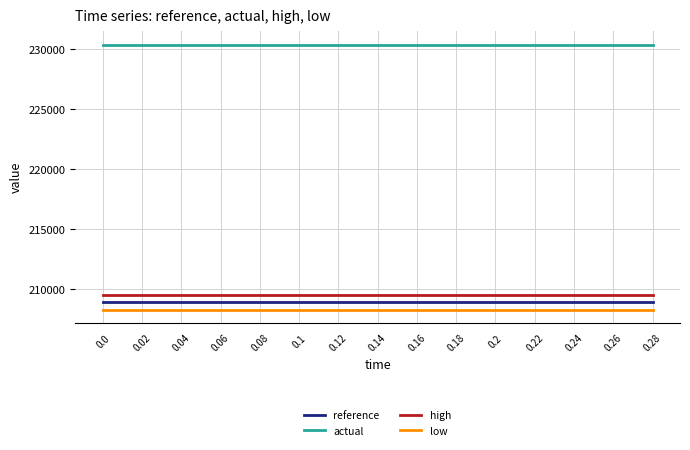

What is the minimum value for actual?

230362.8